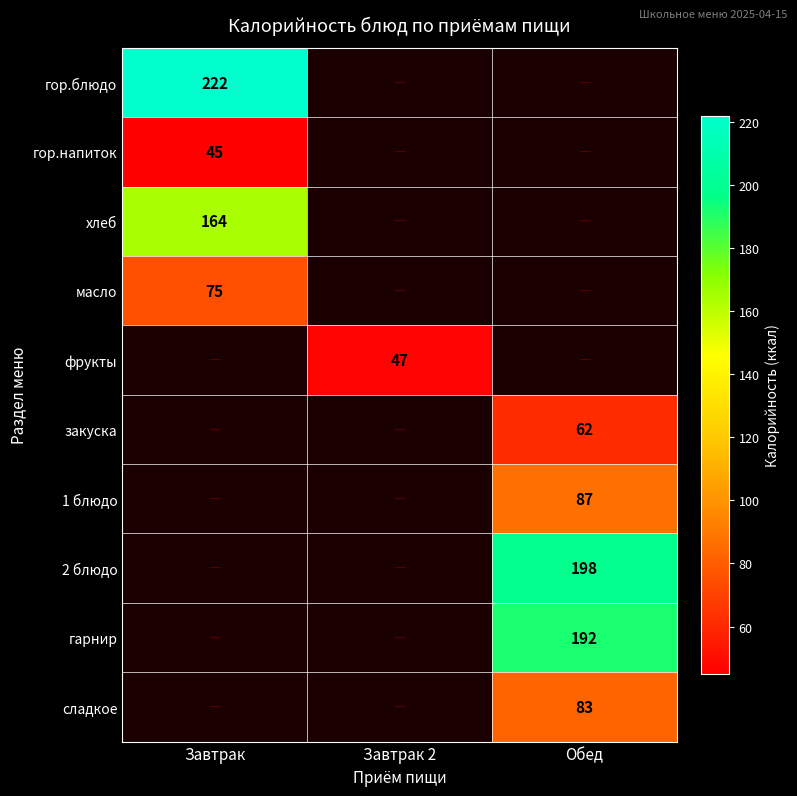

The сладкое series shows 117 at Обед. True or false?

False